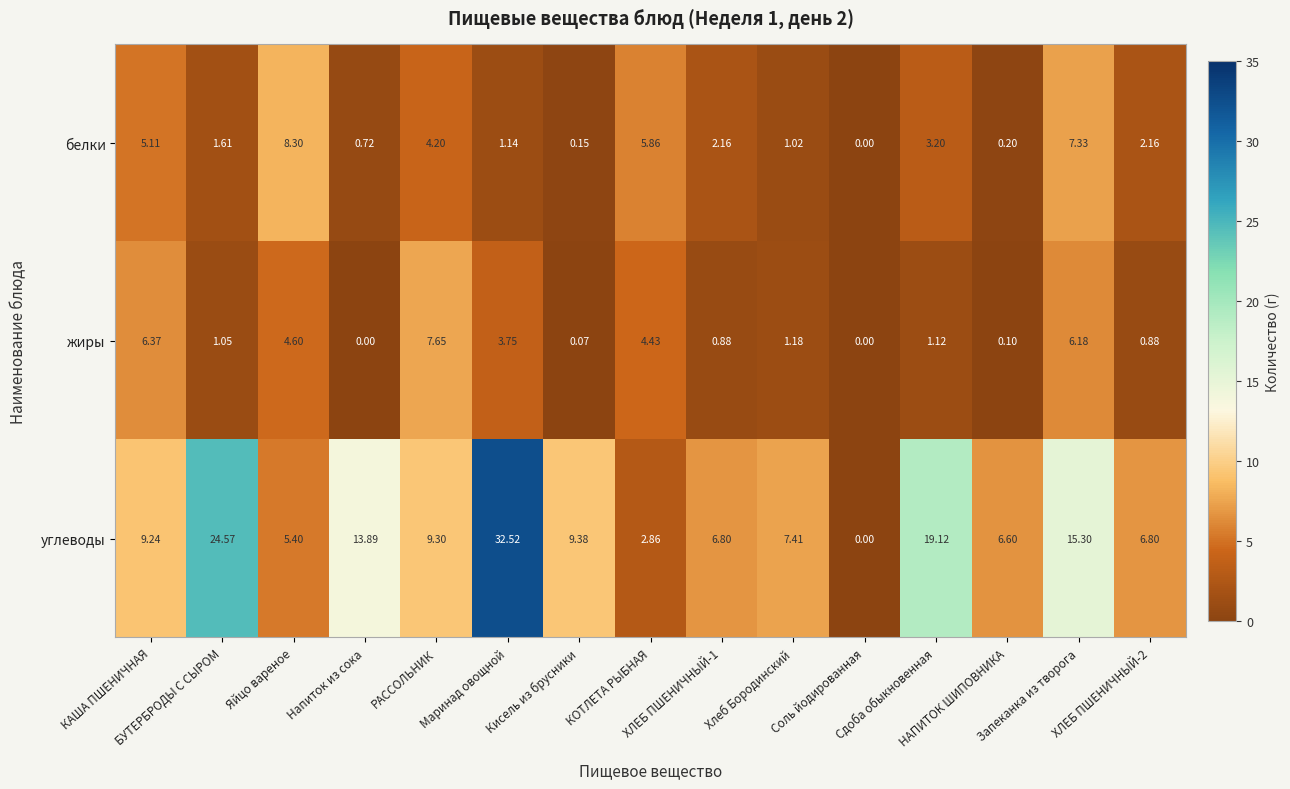

Which series has the largest range (max minus min)?

углеводы